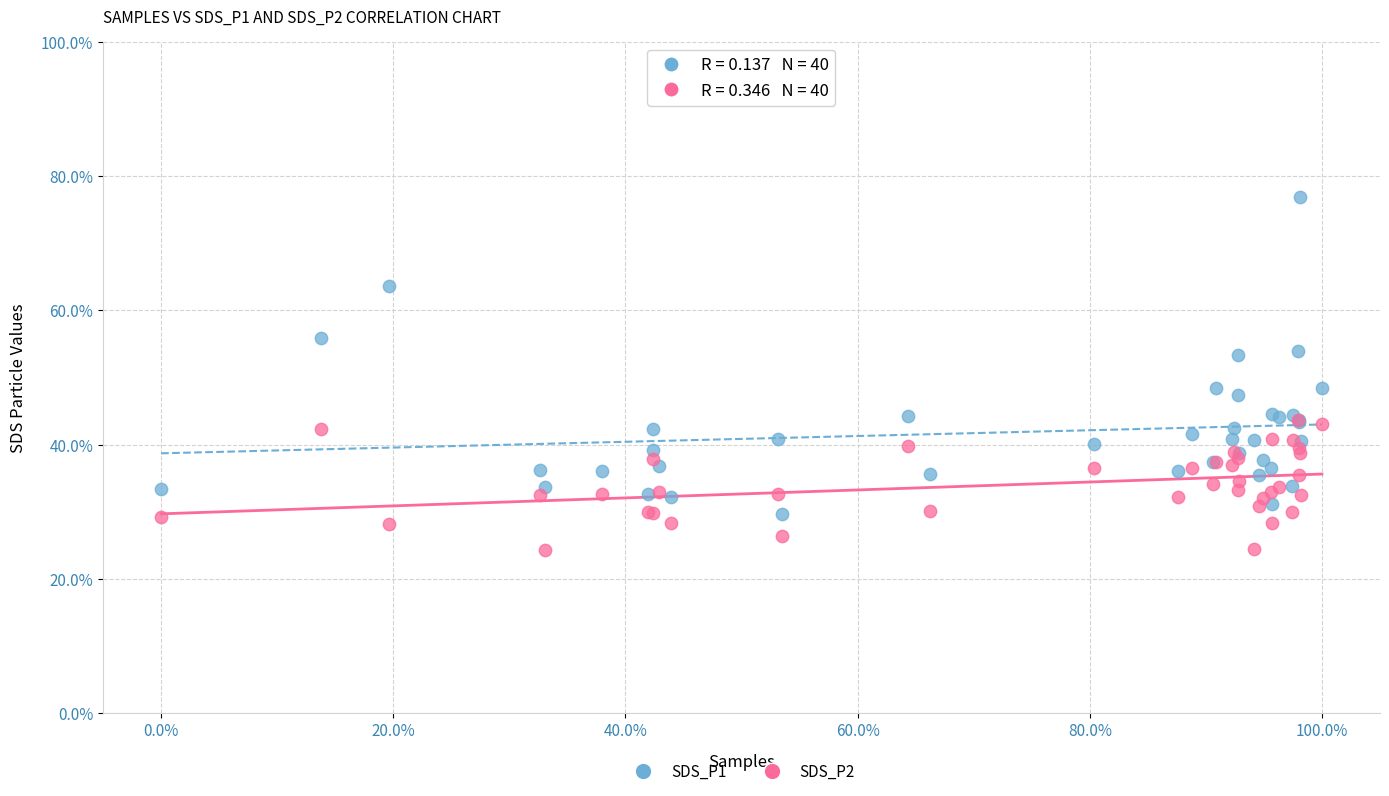

What are all the series names shown in the legend?

SDS_P1, SDS_P2